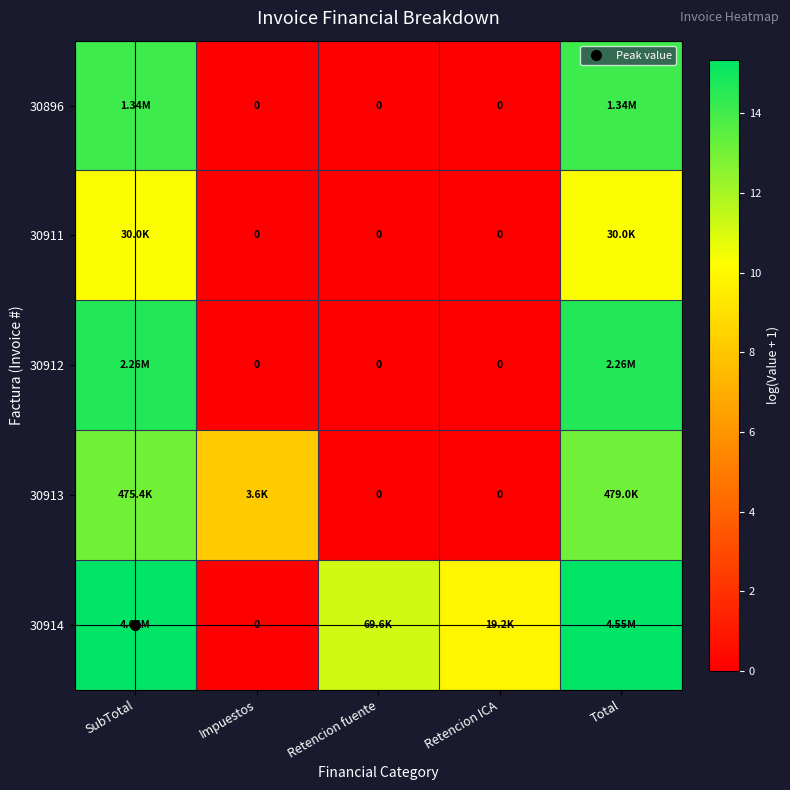

How many data points does each series have?

5